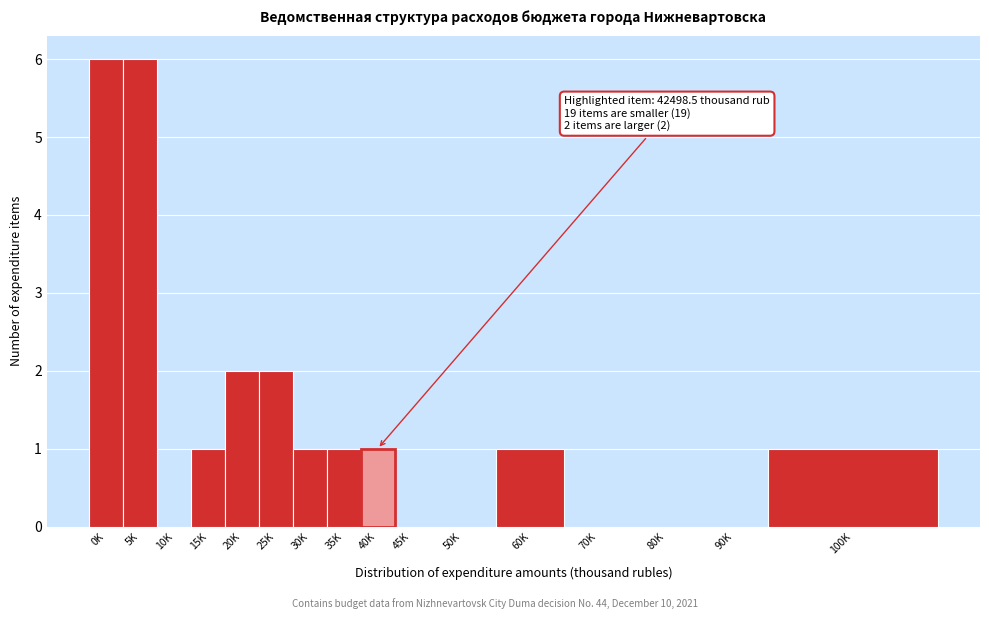

Reading left to right, what are all the values shown in this chart?

0K=6	5K=6	10K=0	15K=1	20K=2	25K=2	30K=1	35K=1	40K=1	45K=0	50K=0	60K=1	70K=0	80K=0	90K=0	100K=1